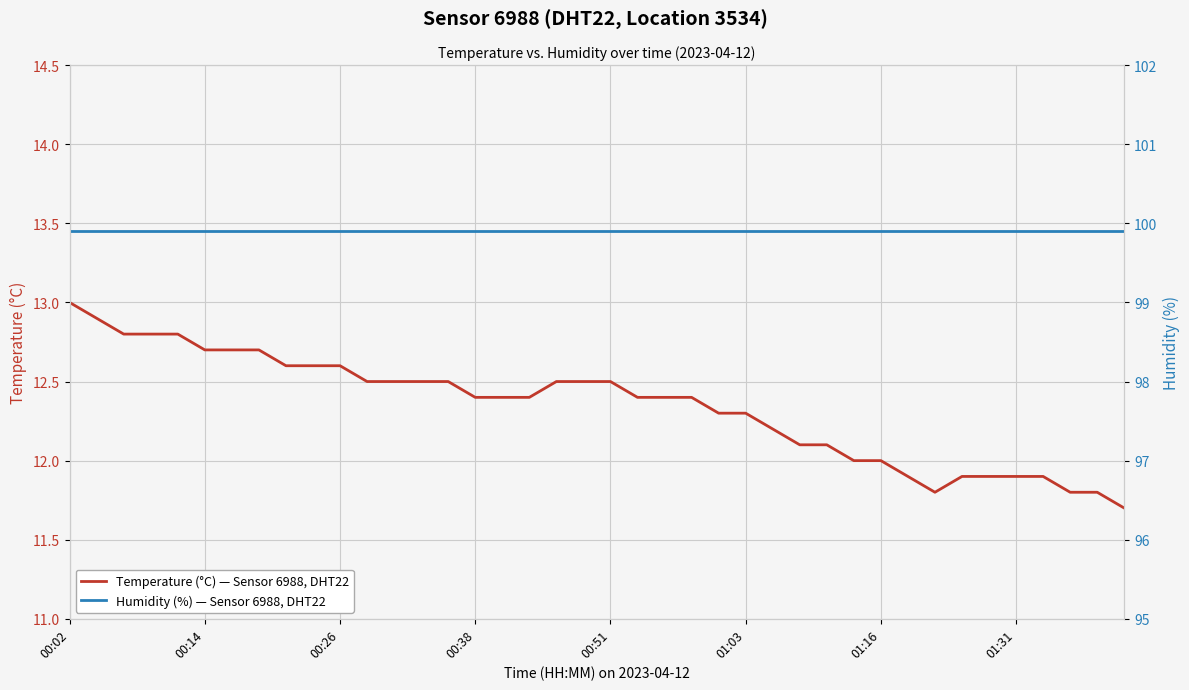

What is the minimum value for Temperature (°C) — Sensor 6988, DHT22?

11.7